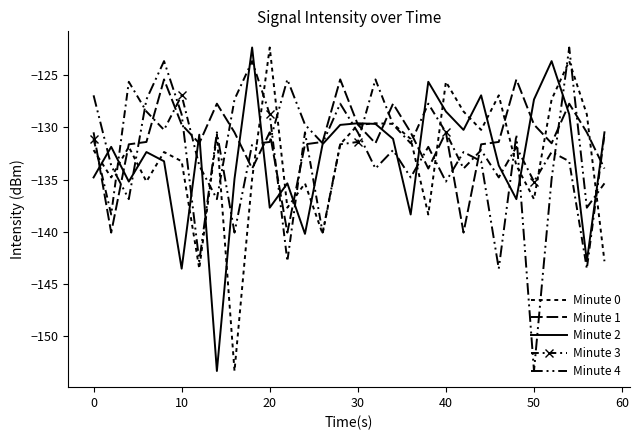

How many data points in Minute 4 are less than -131?

19